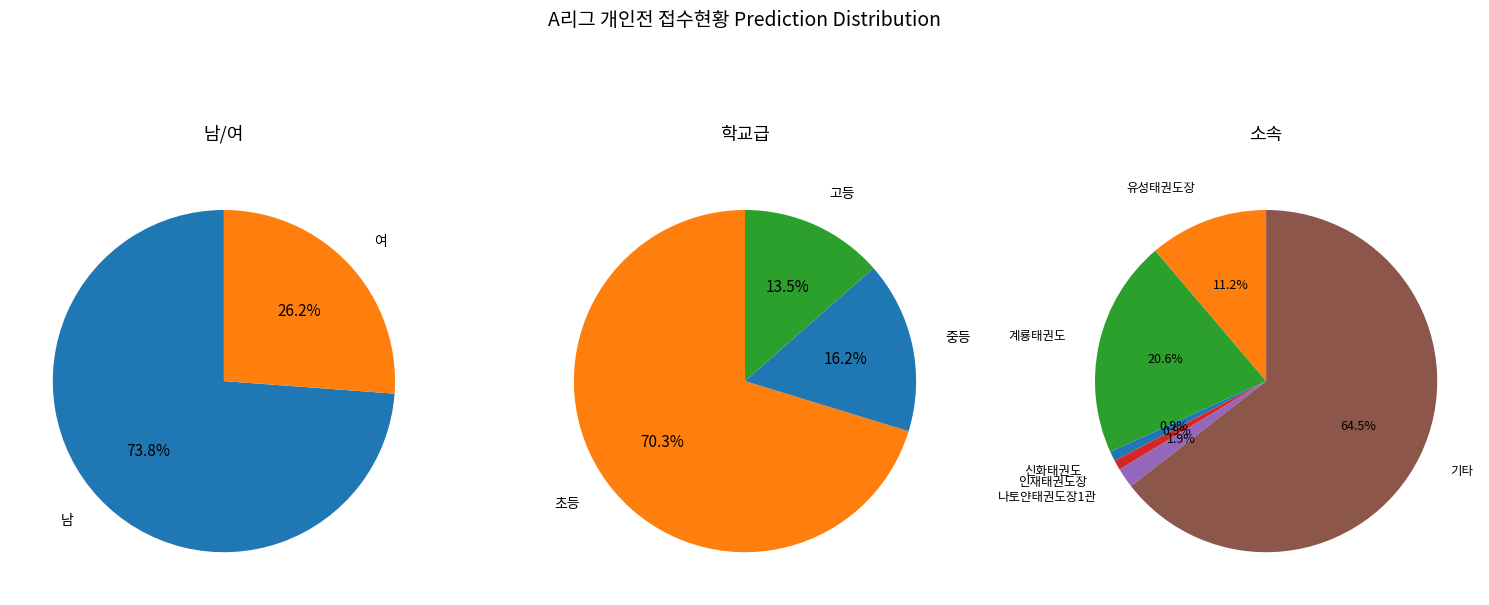

Rank the categories by value from highest to lowest.

남, 여